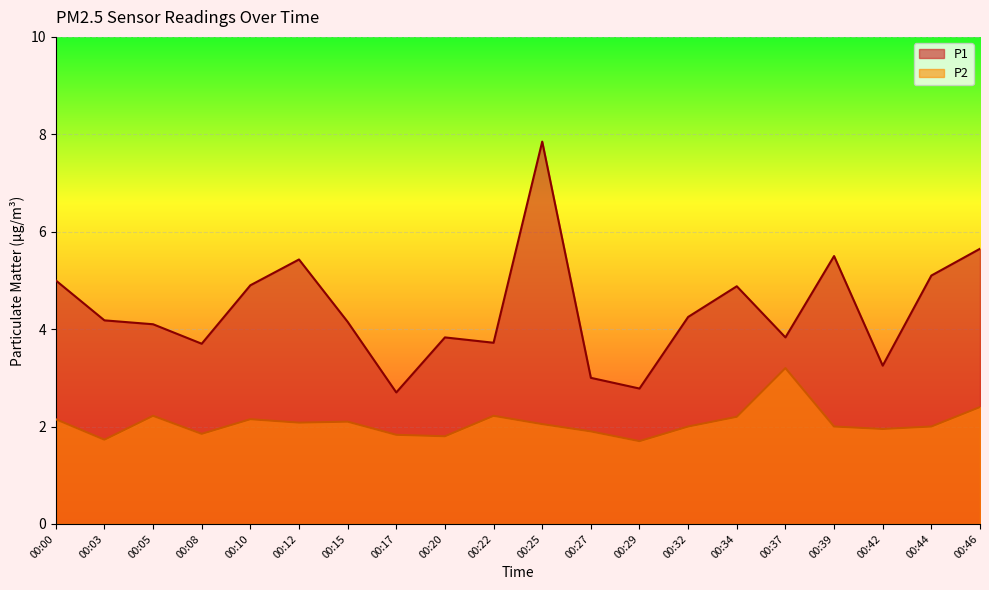

Does the chart display data point markers on the line(s)?

No